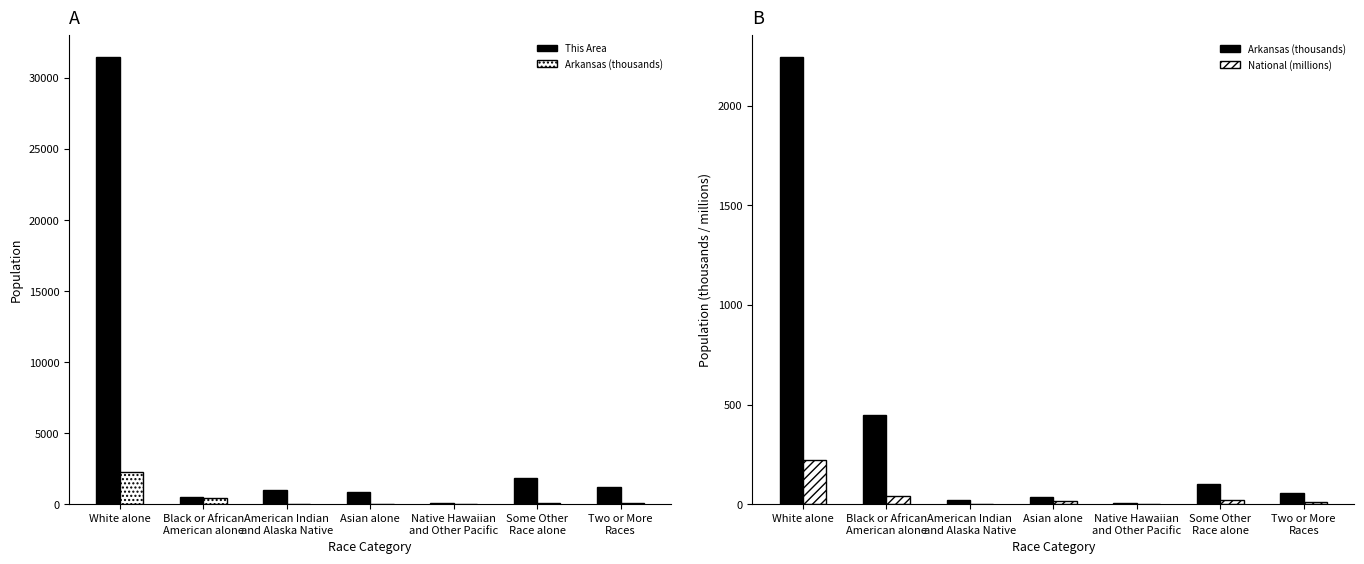

How many values in the National (millions) series exceed 14?

4